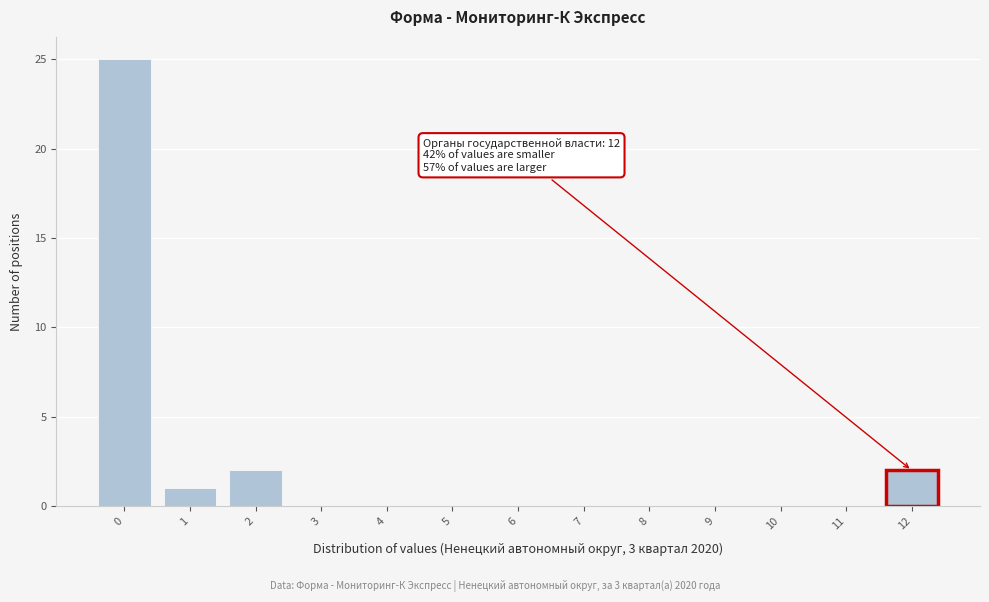

Reading left to right, transcribe all the data shown in this chart.

0=25	1=1	2=2	3=0	4=0	5=0	6=0	7=0	8=0	9=0	10=0	11=0	12=2